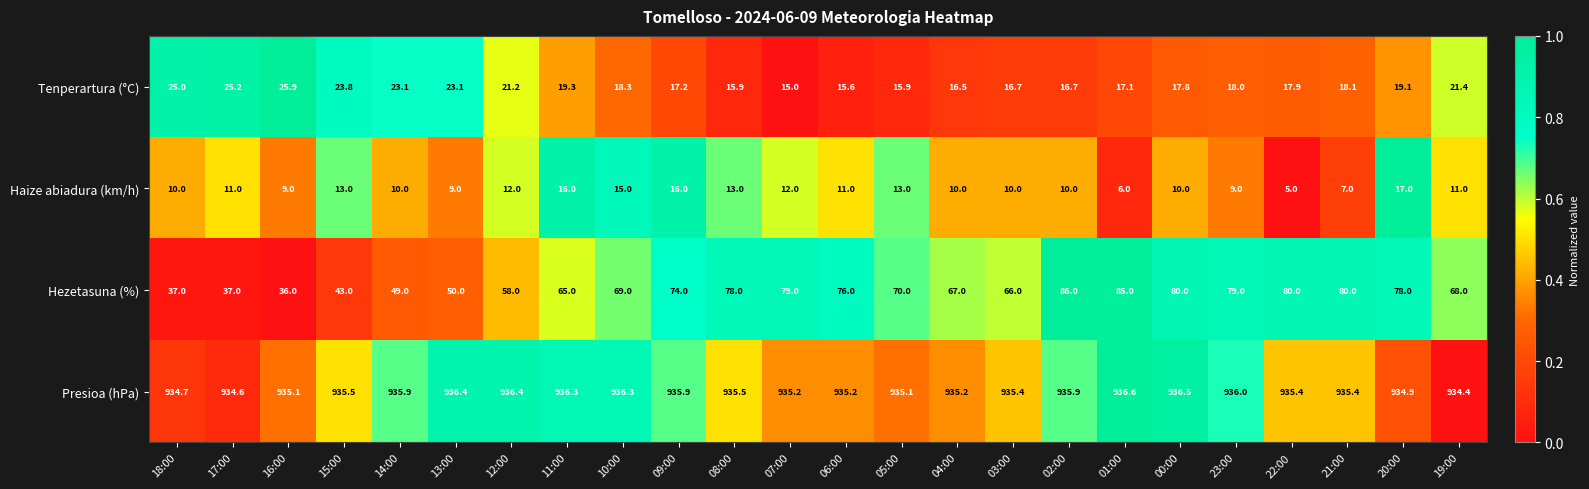

What is the difference between the second highest and minimum values in the Presioa (hPa) series?

2.1